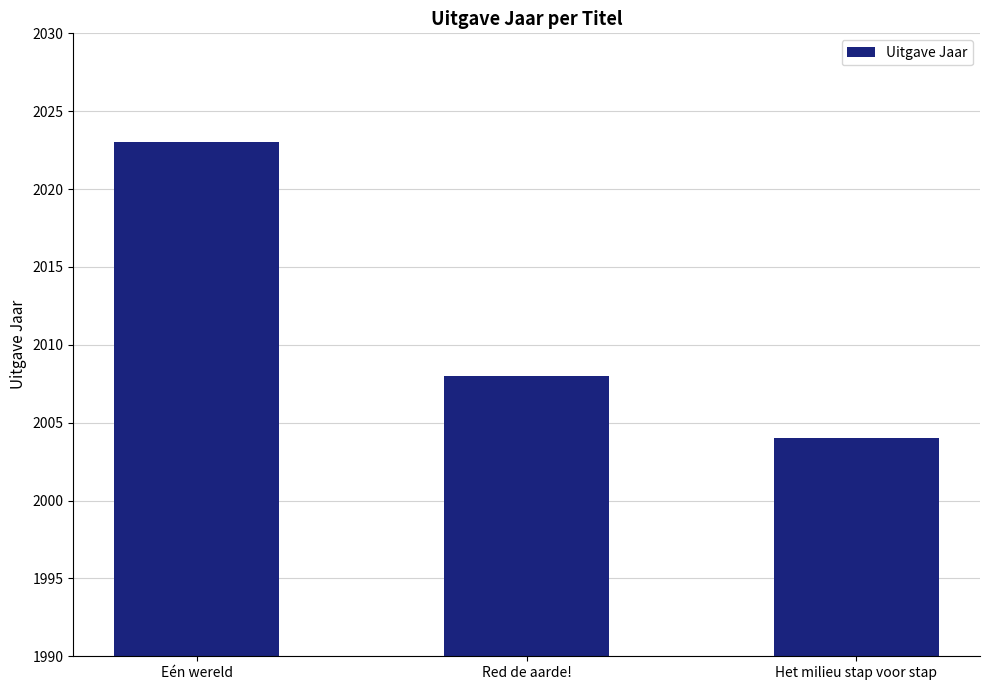

Rank the categories by value from lowest to highest.

Het milieu stap voor stap, Red de aarde!, Eén wereld